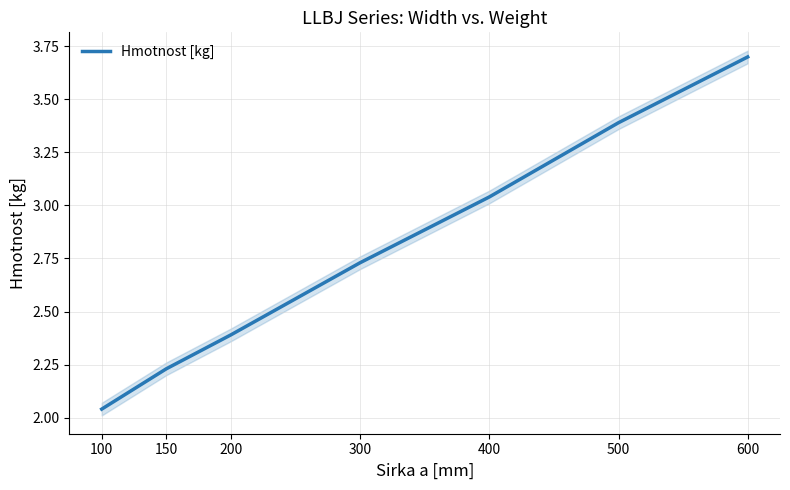

True or false: the data shows 3.6 at 100.

False